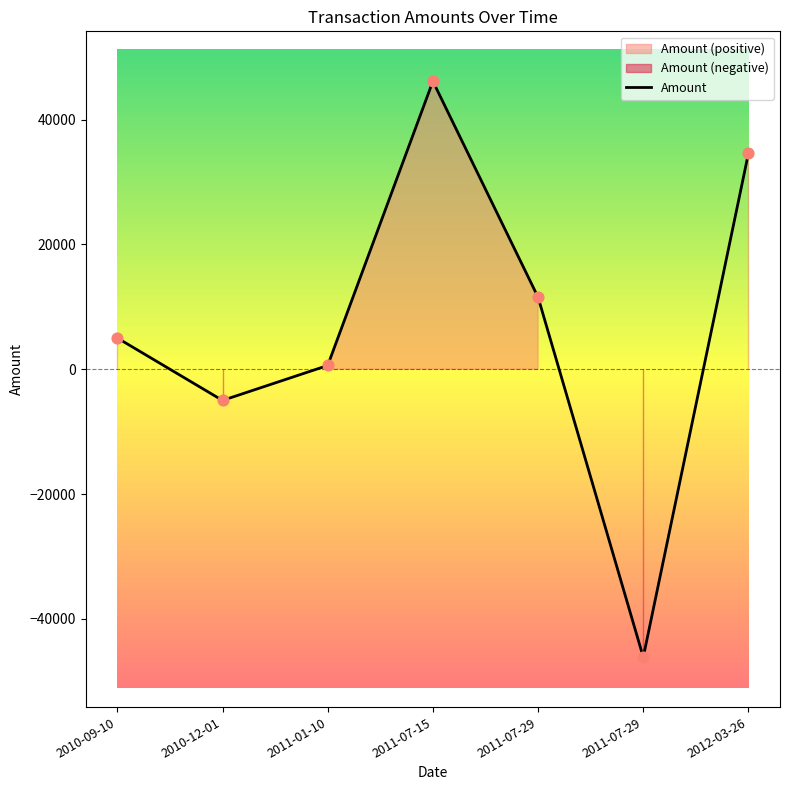

Between 2012-03-26 and 2011-07-29, which is larger?

2012-03-26